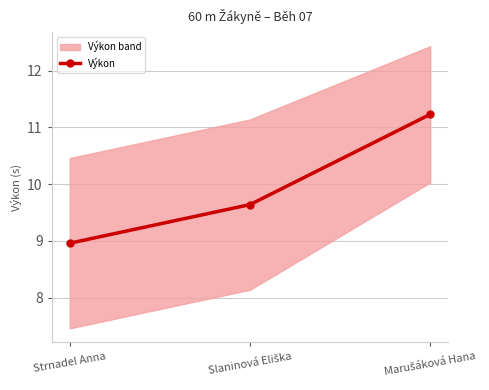

Is it true that Výkon equals 4.8 at Strnadel Anna?

False